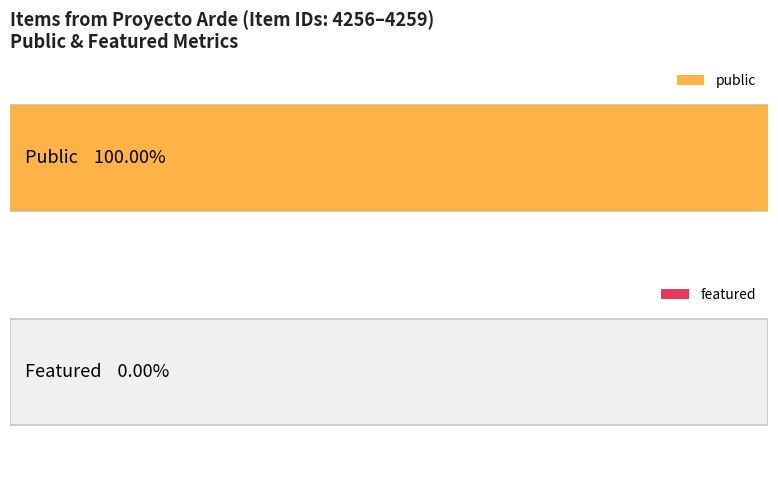

What is the maximum value shown in the chart?

1